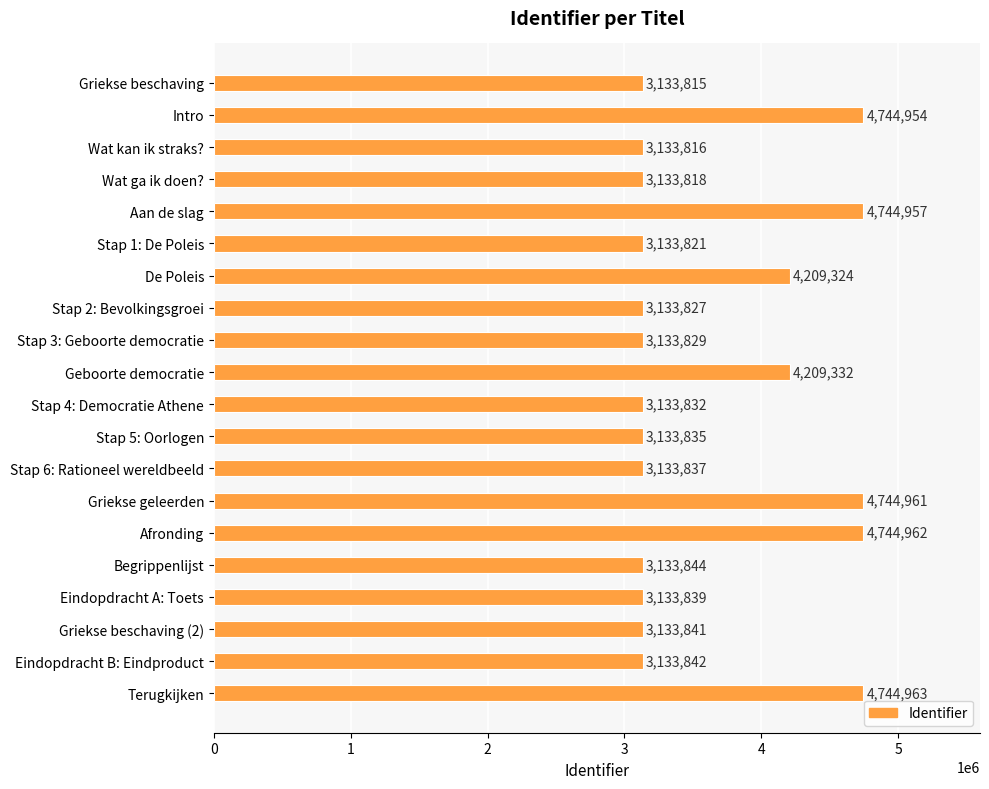

Are the bars grouped side by side (vs. stacked)?

No